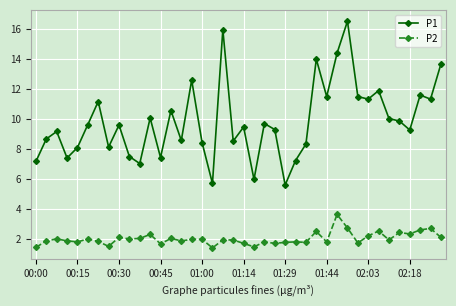

What is the average value of the P1 series?

9.8